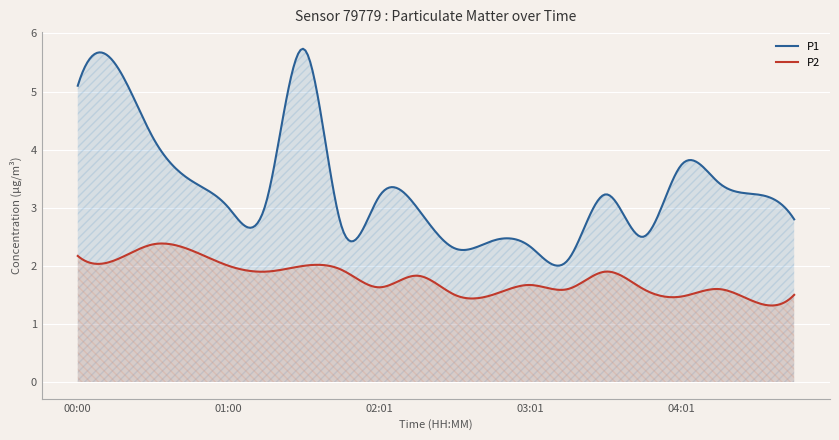

Which series changed the most between 02:16 and 03:31?

P1